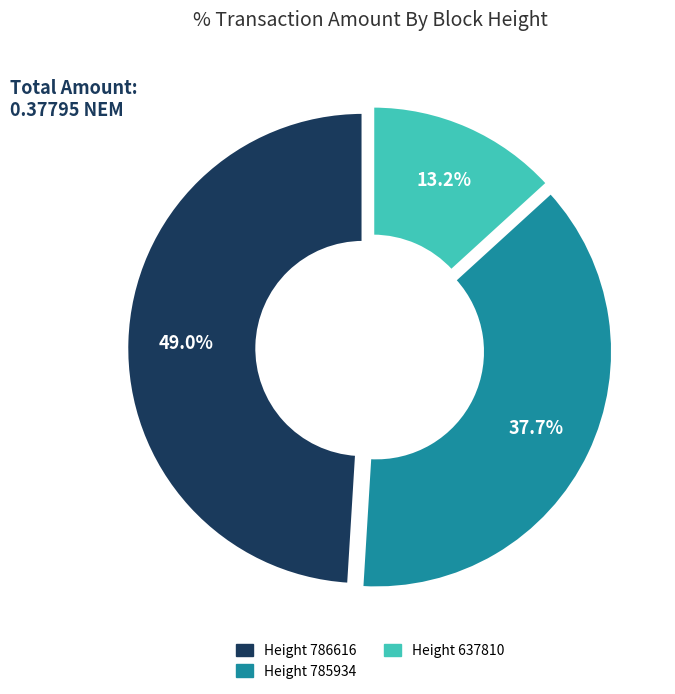

How many segments does this pie chart have?

3